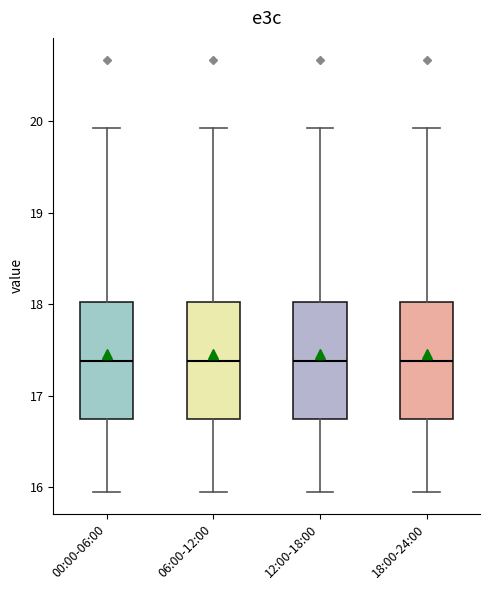

Reading left to right, transcribe this box plot: for each box, give where its median line is, the range the box spans, and where its two whiskers end, as read against the y-axis. The values are not printed on the chart, so give them approximately, as read against the axis.

00:00-06:00: median 17.4, box 16.7 to 18.0, whiskers 16.0 to 19.9
06:00-12:00: median 17.4, box 16.7 to 18.0, whiskers 16.0 to 19.9
12:00-18:00: median 17.4, box 16.7 to 18.0, whiskers 16.0 to 19.9
18:00-24:00: median 17.4, box 16.7 to 18.0, whiskers 16.0 to 19.9